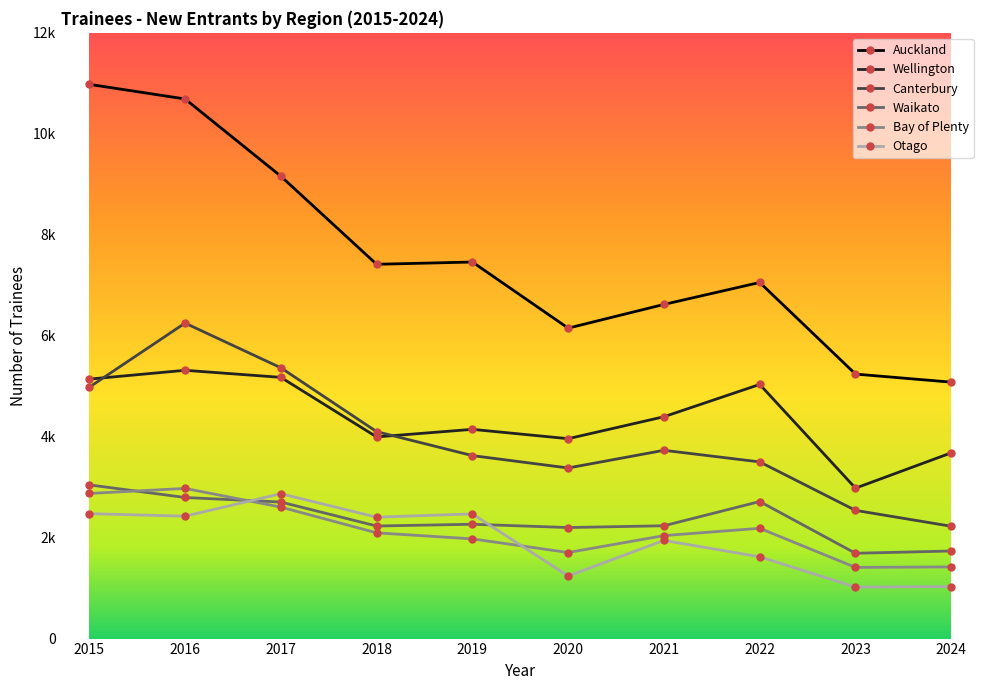

Which has a higher value, 2018 or 2021?

2018